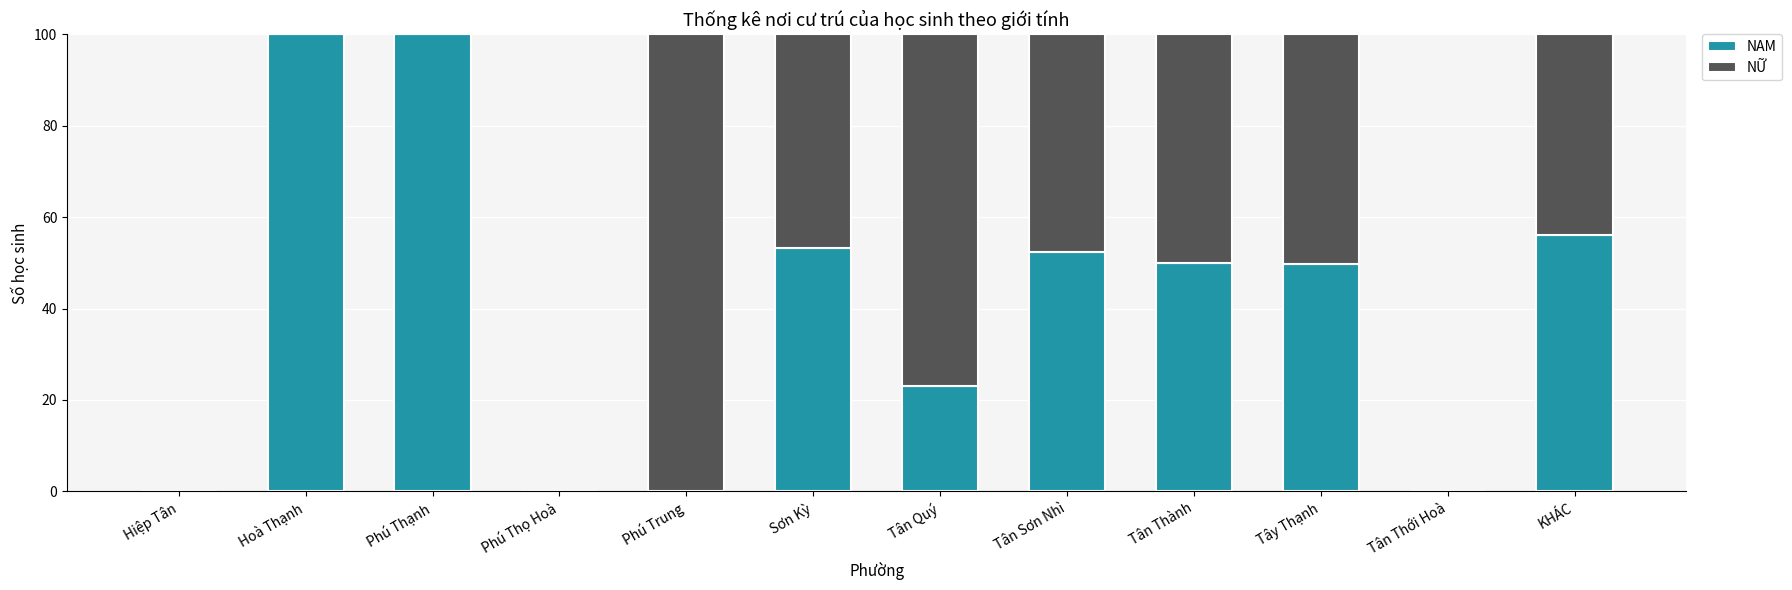

What is the highest value of the NAM series?

100.0